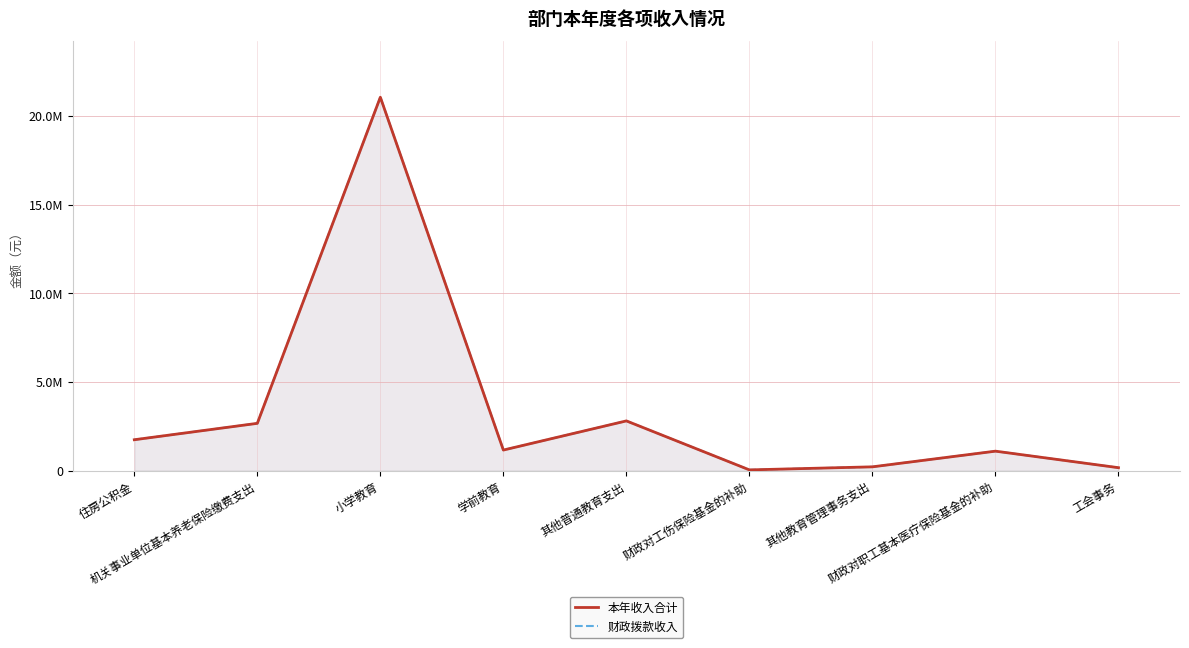

What is the difference between the 财政拨款收入 values at 其他普通教育支出 and 工会事务?

2639231.4